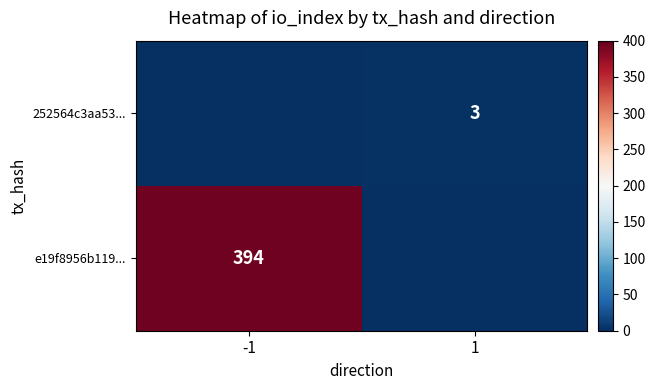

How many data points in 252564c3aa53... are less than 3?

1